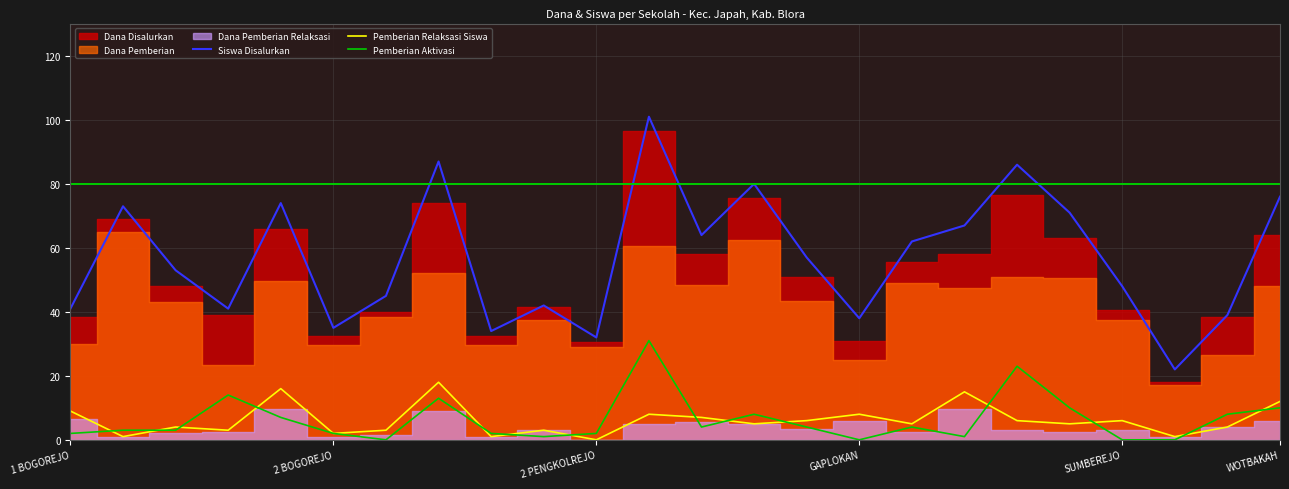

At which label does Pemberian Relaksasi Siswa first exceed 5?

1 BOGOREJO